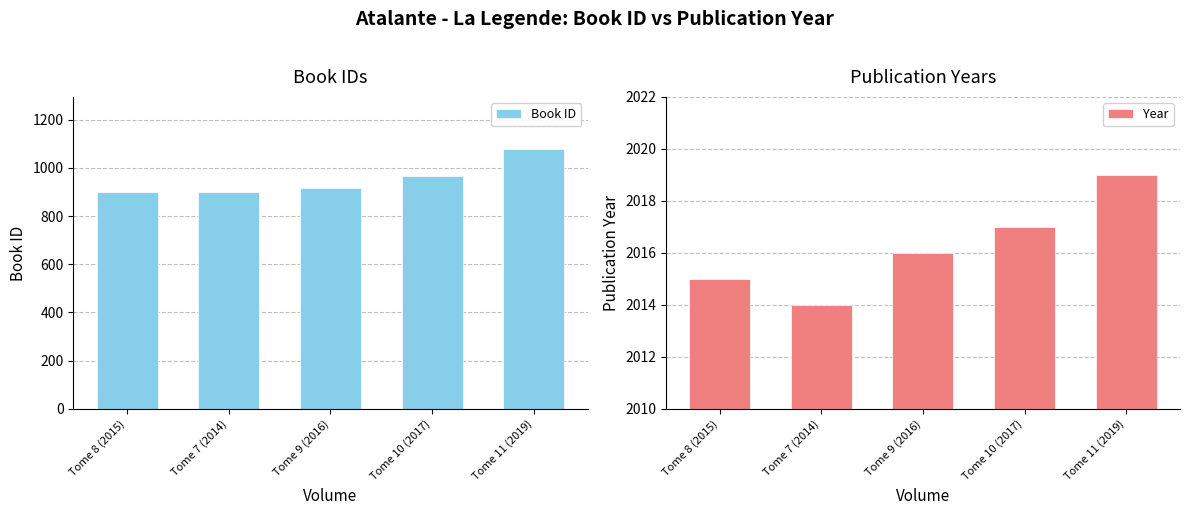

At how many categories does at least one series exceed 1340?

5